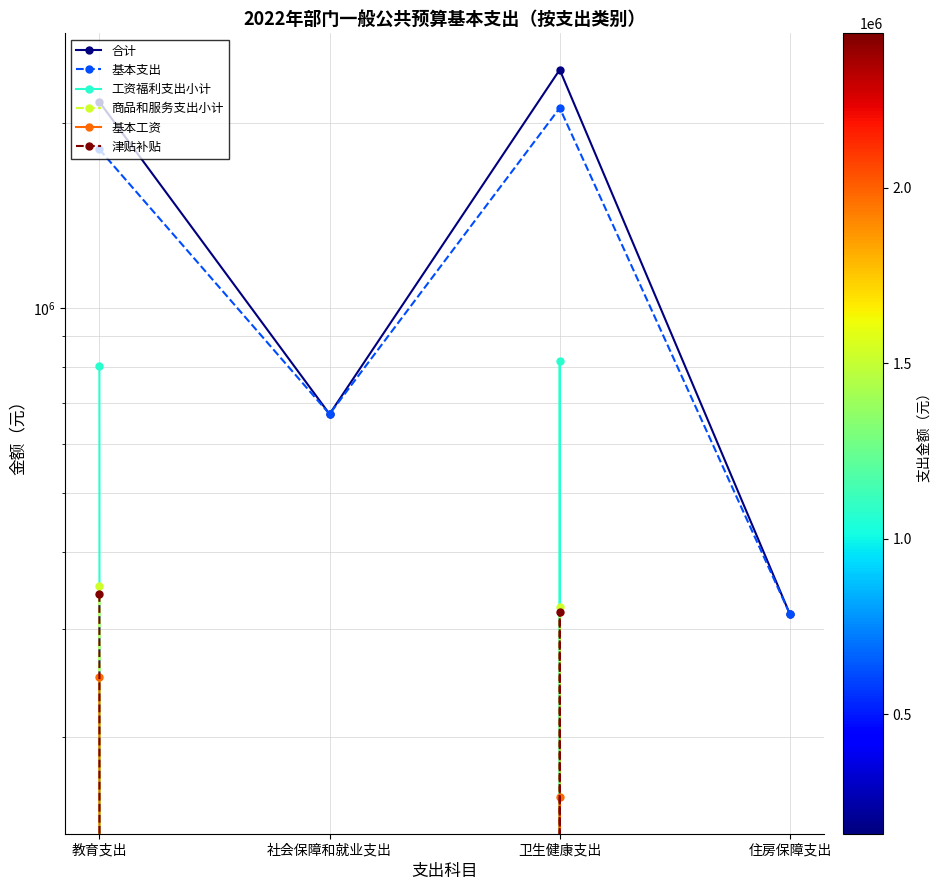

How many values in the 工资福利支出小计 series exceed 804648?

1